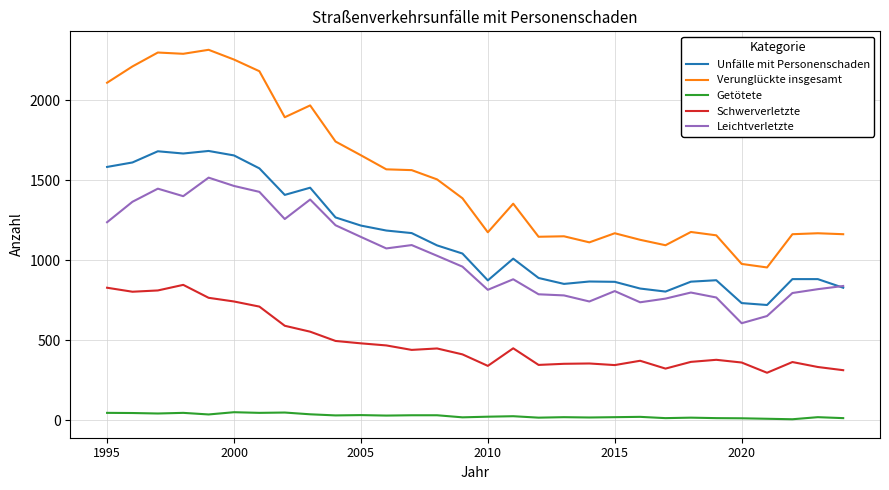

Is this an area chart (filled region under the line)?

No